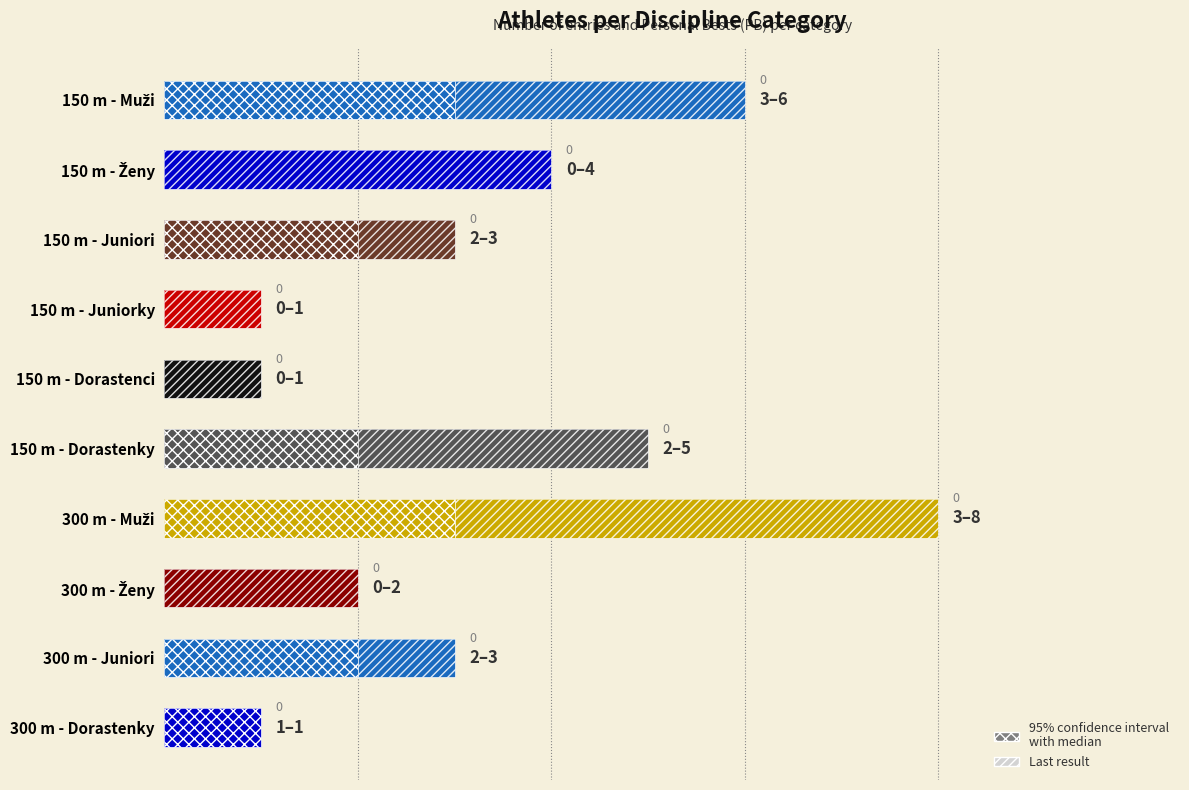

What is the difference between the maximum and minimum values?

7